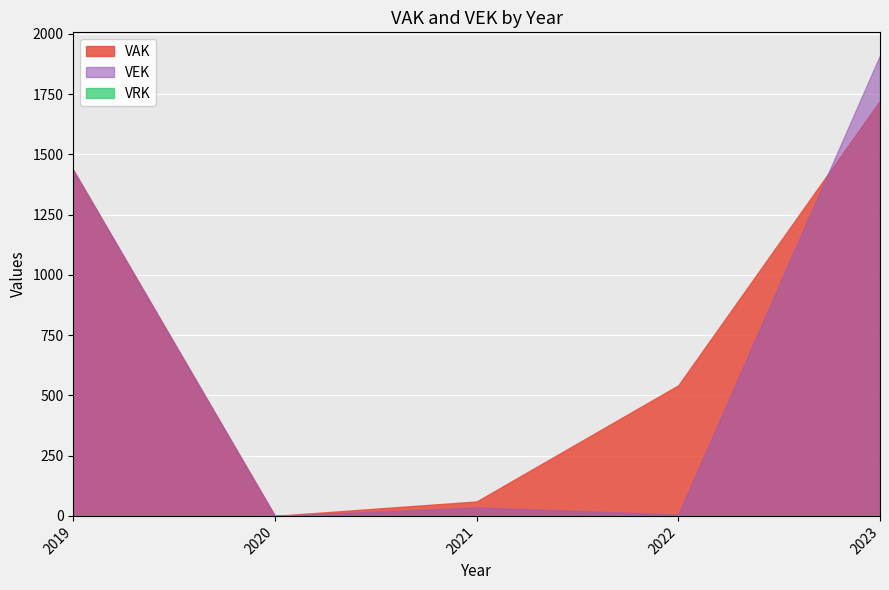

Between 2019 and 2023, which series saw the biggest shift?

VEK